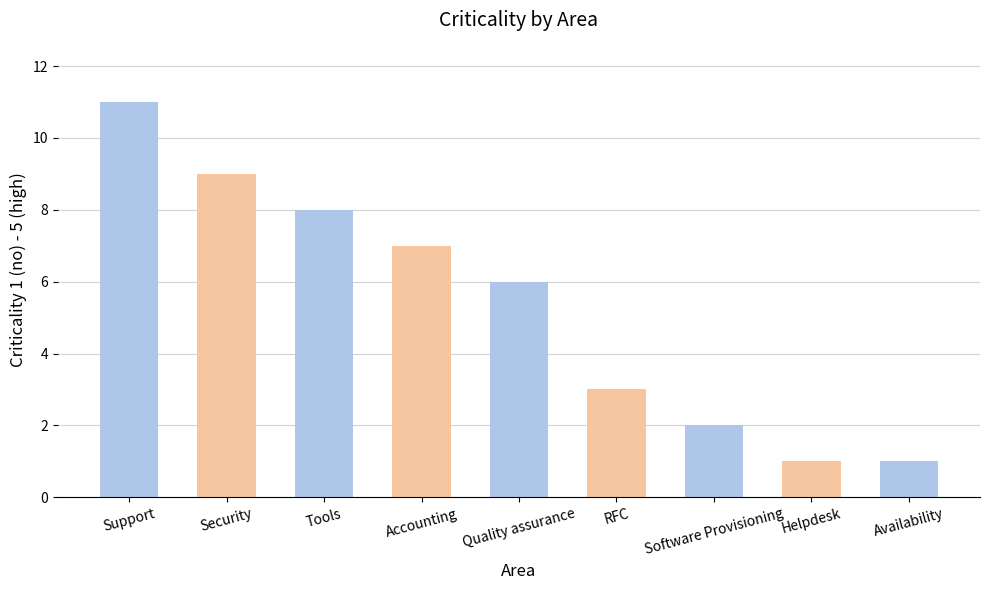

Which label corresponds to the largest value in the chart?

Support